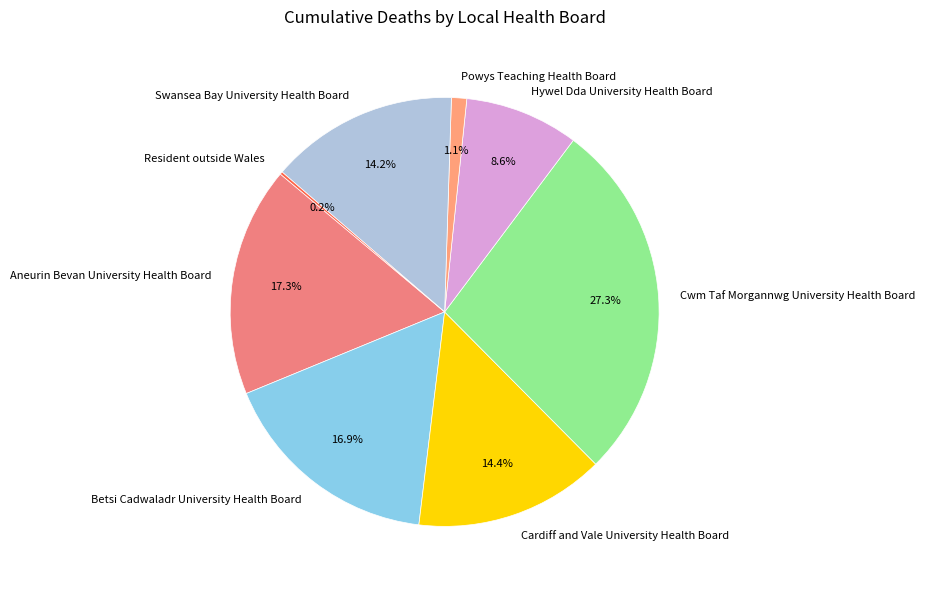

To the nearest percent, what is the average slice percentage?

12%